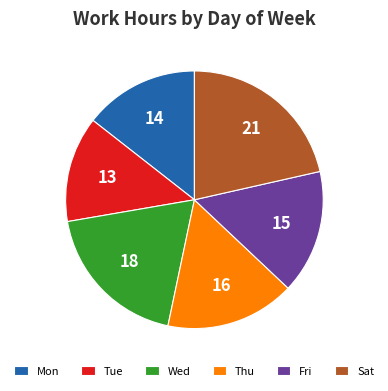

Do Sat and Fri together represent more than half of the pie?

No